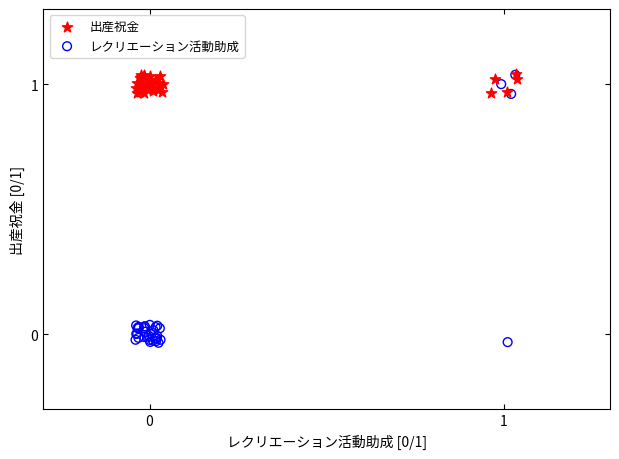

Which series contains the lowest Y value?

レクリエーション活動助成